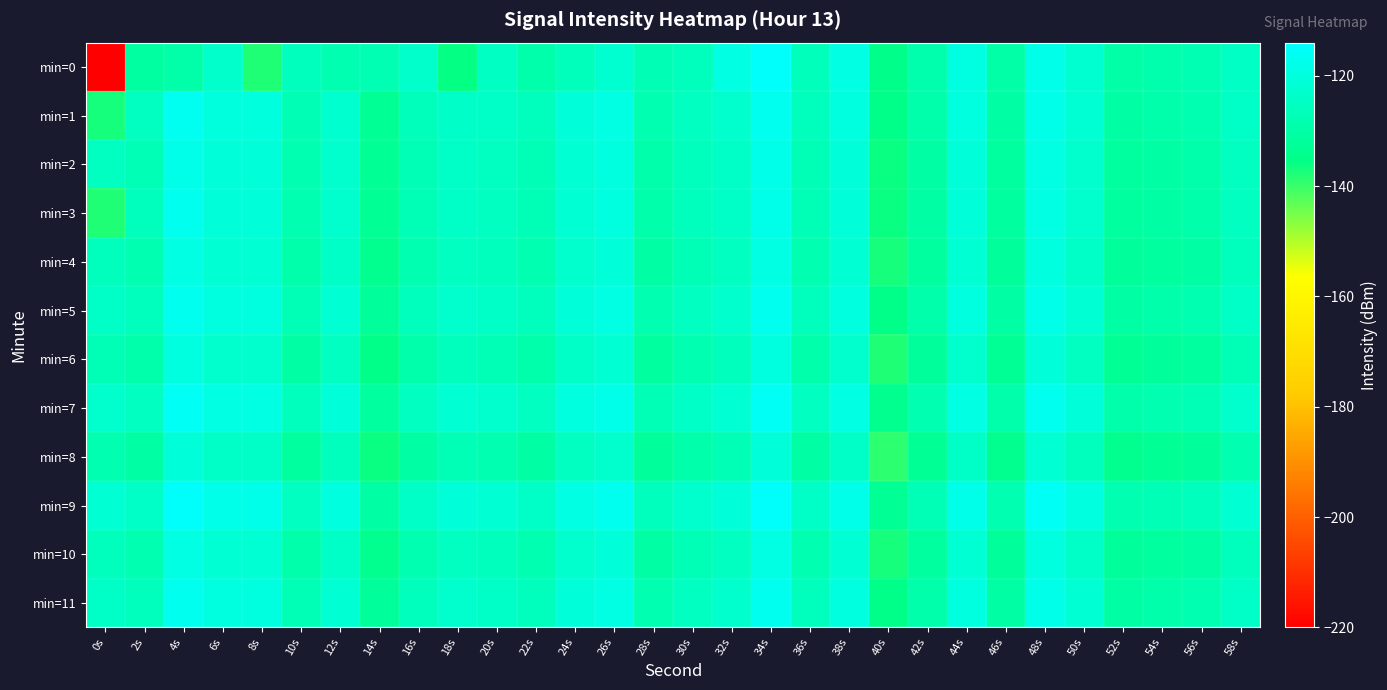

Which series has the largest total across all categories?

min=9